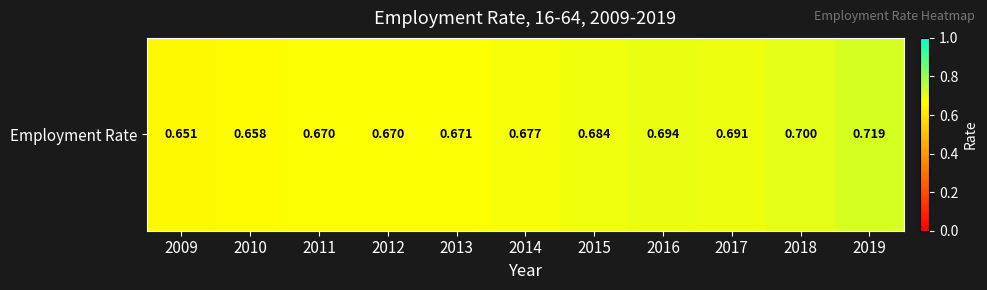

What is the sum of the values at 2012 and 2014?

1.3